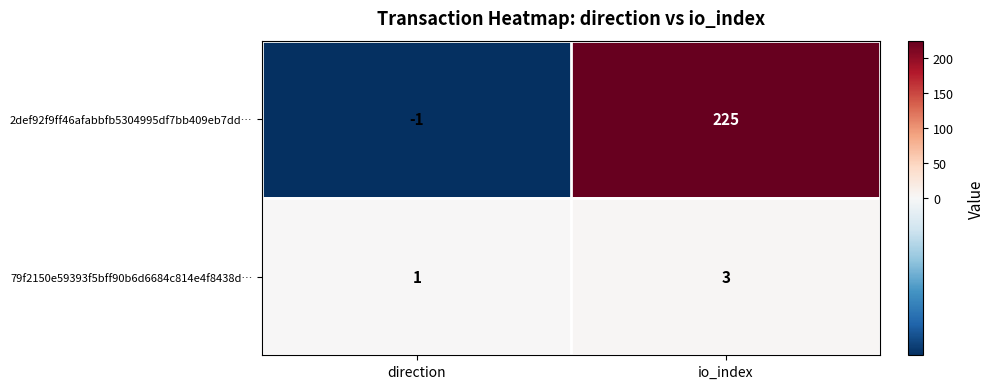

Reading left to right, extract all data points from this chart.

2def92f9ff46afabbfb5304995df7bb409eb7dd…: -1	225
79f2150e59393f5bff90b6d6684c814e4f8438d…: 1	3